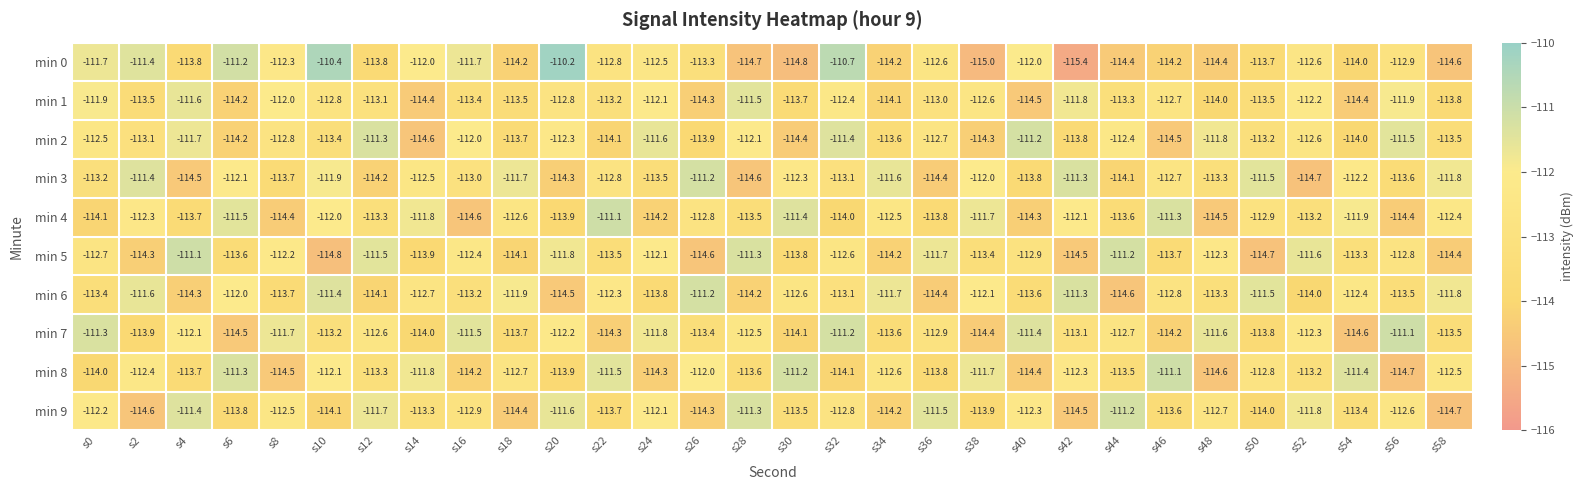

What is the difference between the min 3 values at s8 and s52?

1.0